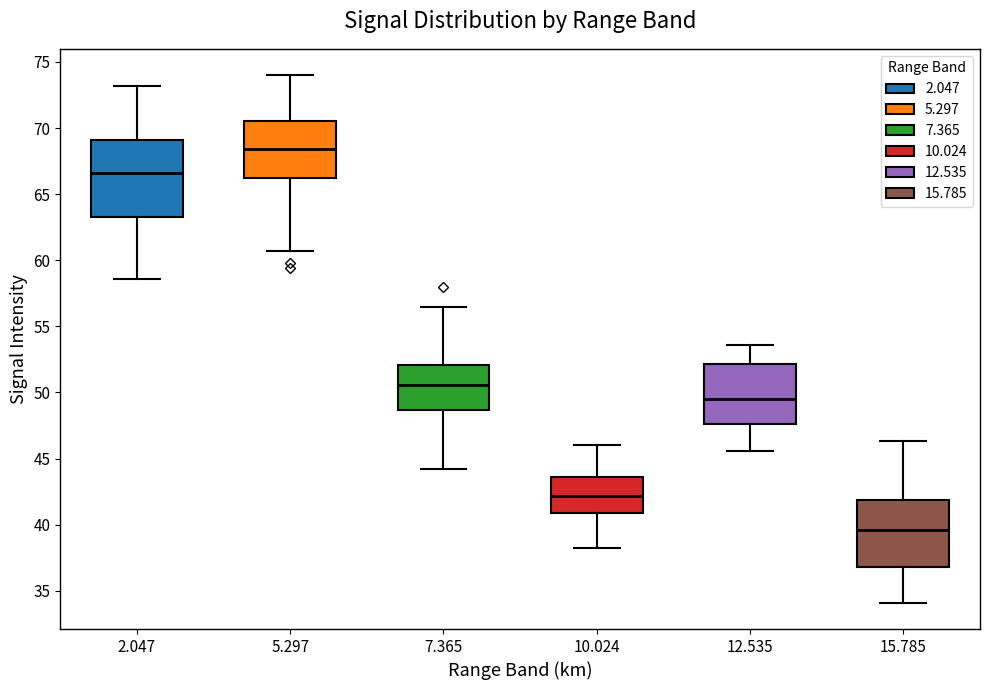

Where is the lower edge of the box at x = 15.785 on the y-axis? The values are not printed on the chart, so give them approximately, as read against the axis.

37.0